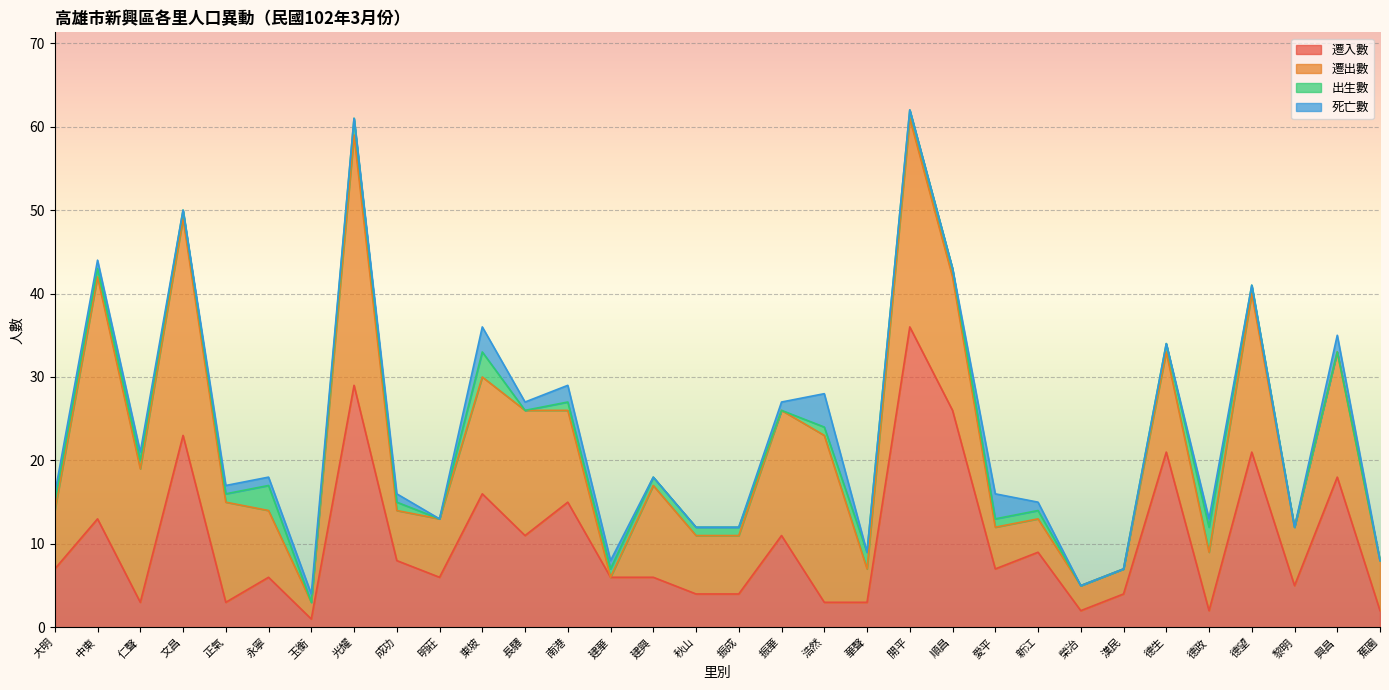

Reading left to right, transcribe all the data shown in this chart.

遷入數: 7	13	3	23	3	6	1	29	8	6	16	11	15	6	6	4	4	11	3	3	36	26	7	9	2	4	21	2	21	5	18	2
遷出數: 7	29	16	26	12	8	2	30	6	7	14	15	11	0	11	7	7	15	20	4	25	16	5	4	3	3	12	7	19	7	15	6
出生數: 1	1	1	1	1	3	0	2	1	0	3	0	1	1	1	1	1	0	1	2	1	1	1	1	0	0	1	3	1	0	0	0
死亡數: 1	1	1	0	1	1	1	0	1	0	3	1	2	1	0	0	0	1	4	0	0	0	3	1	0	0	0	1	0	0	2	0